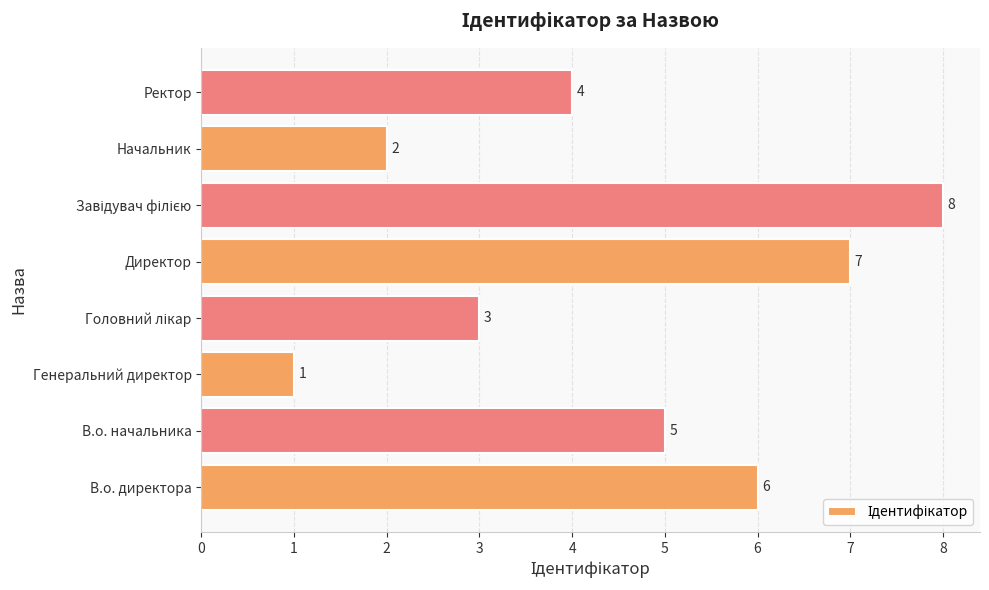

What is the sum of all values?

36